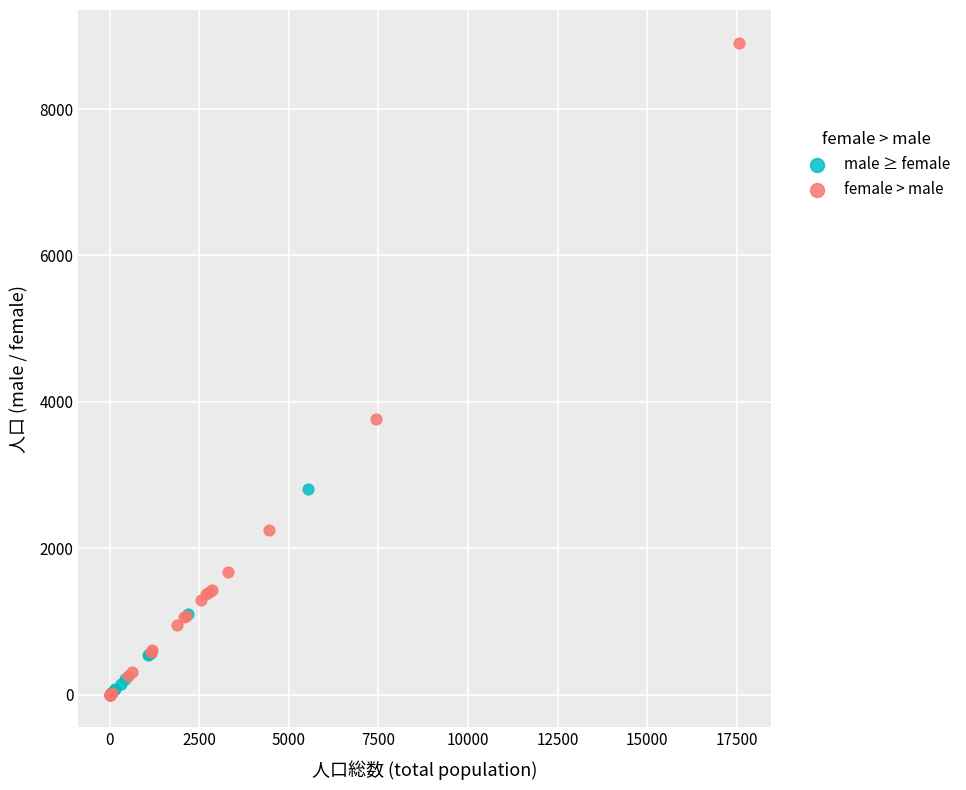

Which series has the largest Y range (max minus min)?

female > male